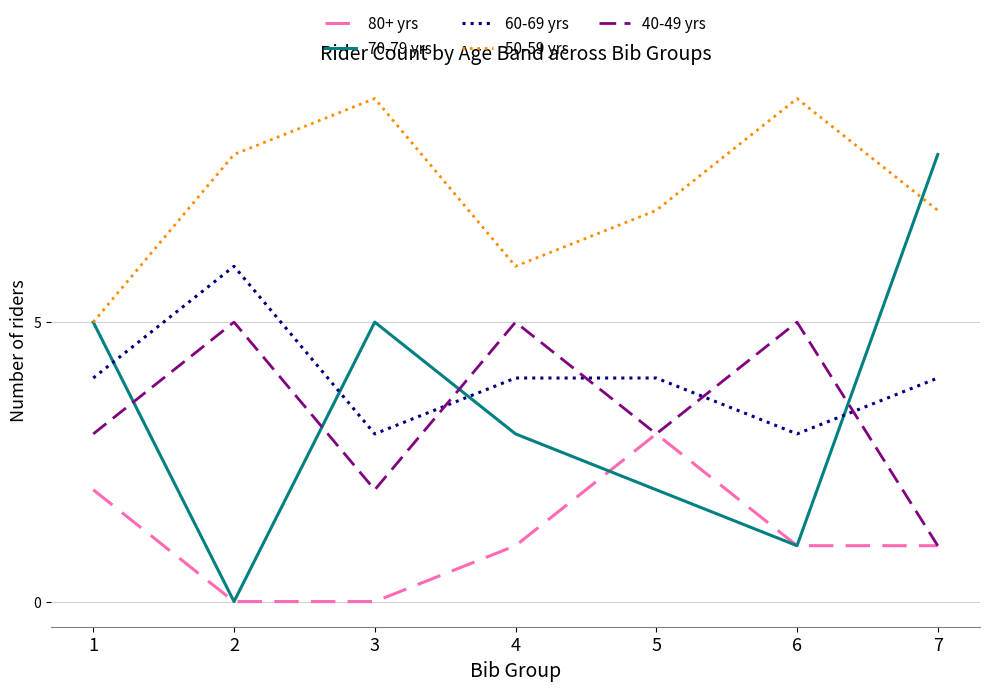

List the series in order of their peak value, lowest first.

80+ yrs, 40-49 yrs, 60-69 yrs, 70-79 yrs, 50-59 yrs